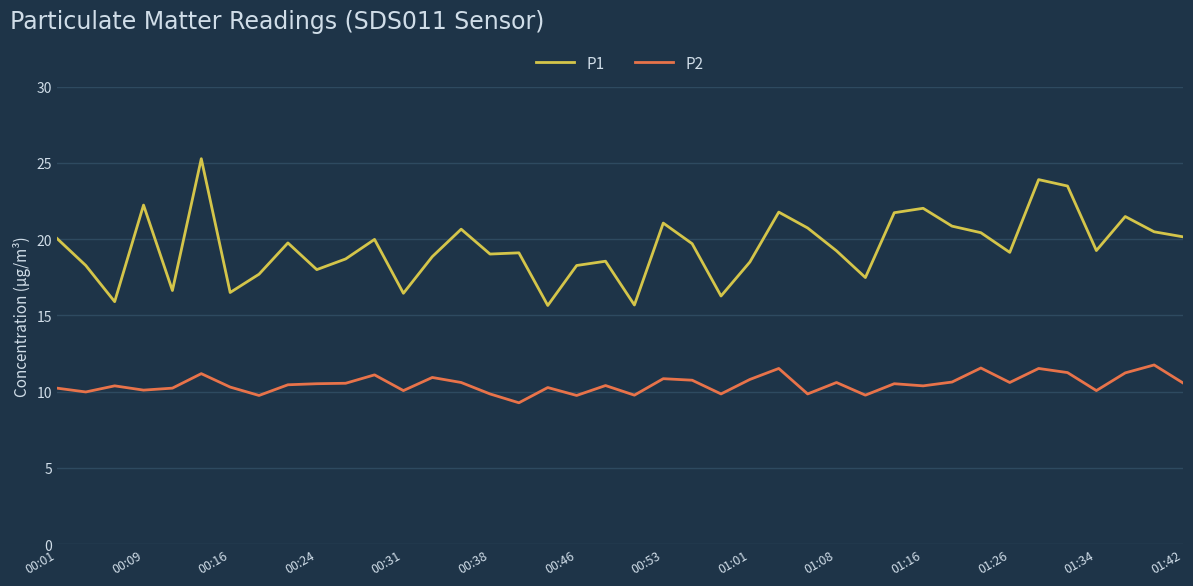

True or false: P1 has more than 0 points higher than both neighbors.

True